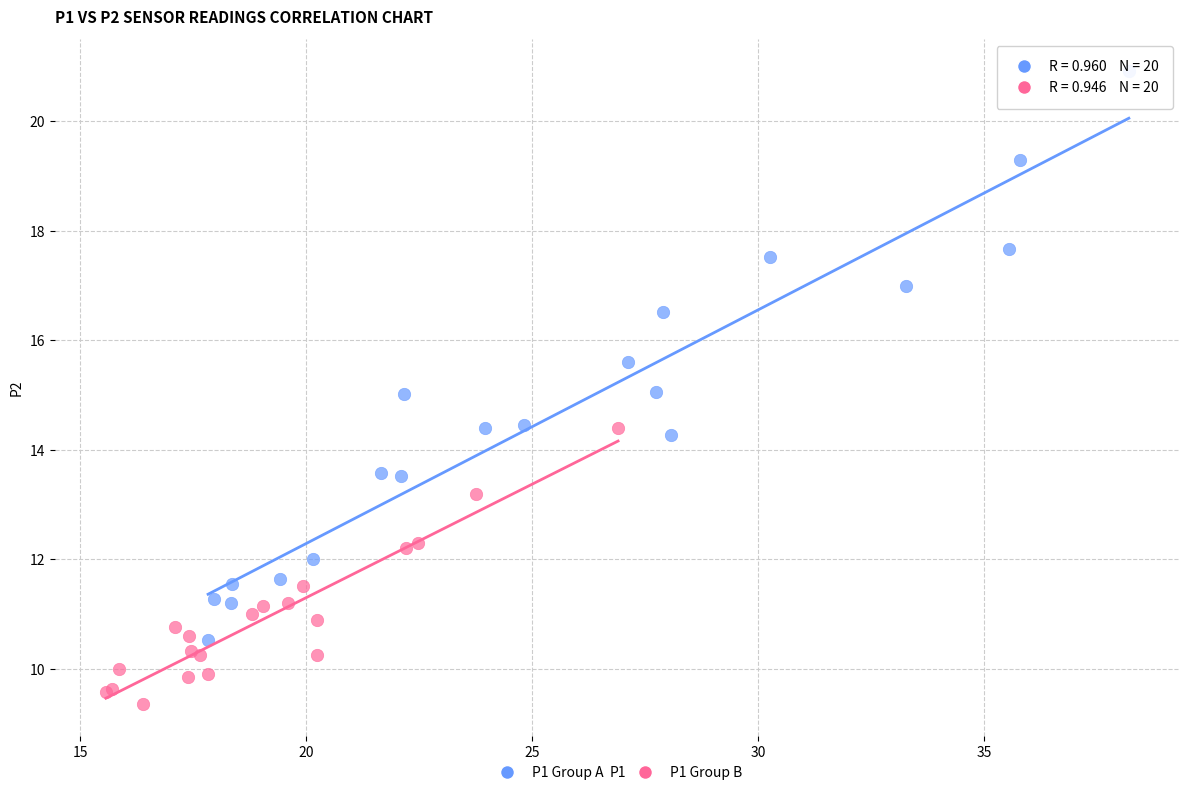

Which series has the largest Y range (max minus min)?

P1 Group A